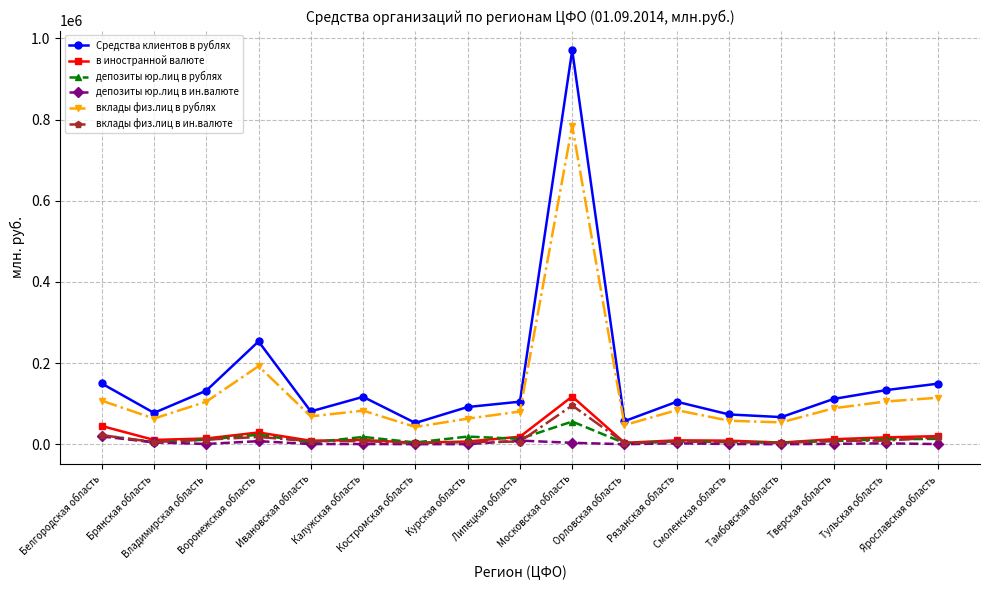

In в иностранной валюте, how many points are lower than both neighbors (excluding endpoints)?

5